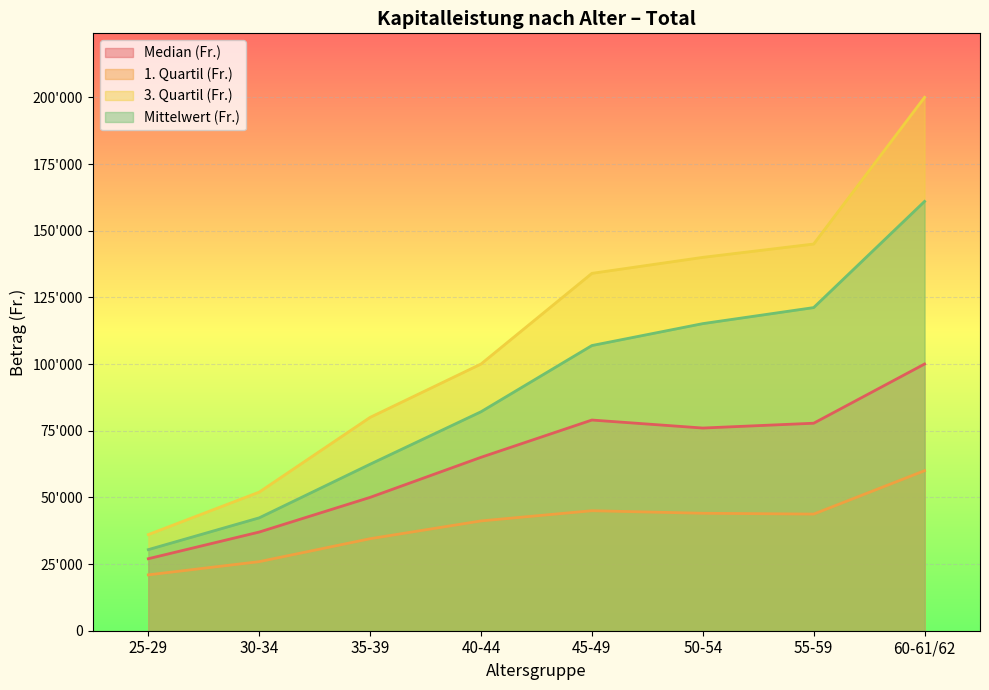

What are all the series names shown in the legend?

Median (Fr.), 1. Quartil (Fr.), 3. Quartil (Fr.), Mittelwert (Fr.)